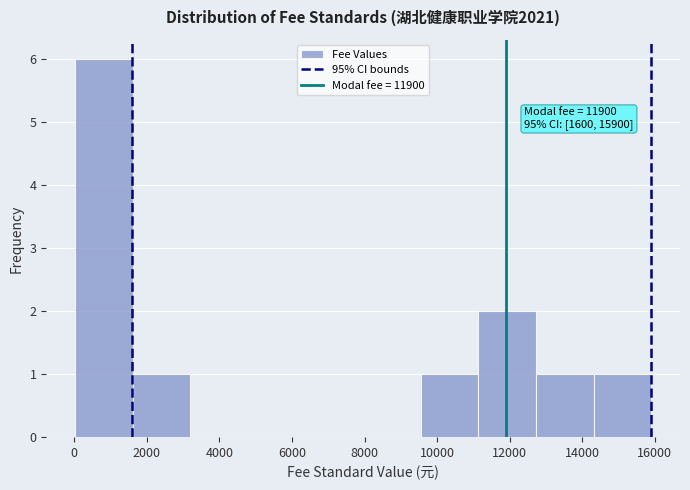

Which range on the x-axis has the tallest bar?

0 to 1600